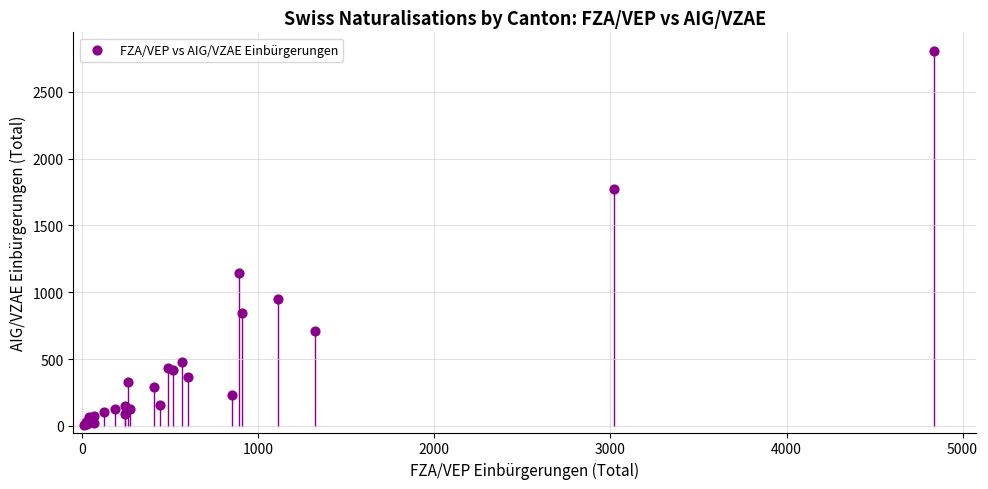

What Y value in the scatter plot is closest to 1406?

1141